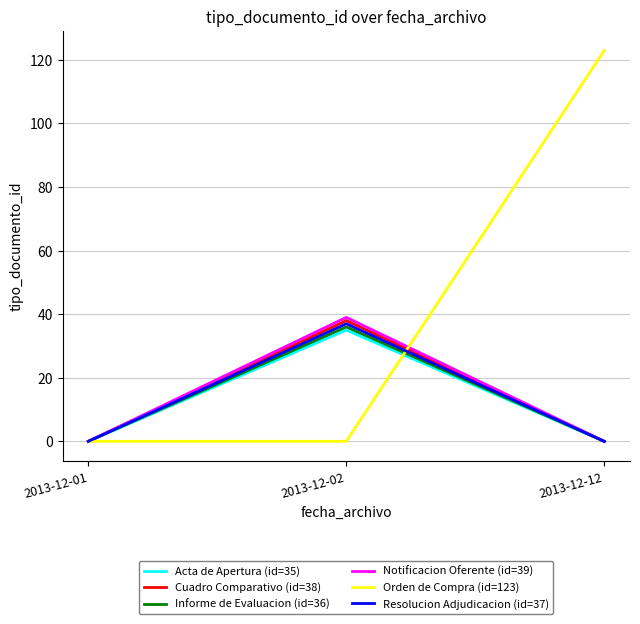

What is the difference between the maximum and minimum values in the Notificacion Oferente (id=39) series?

39